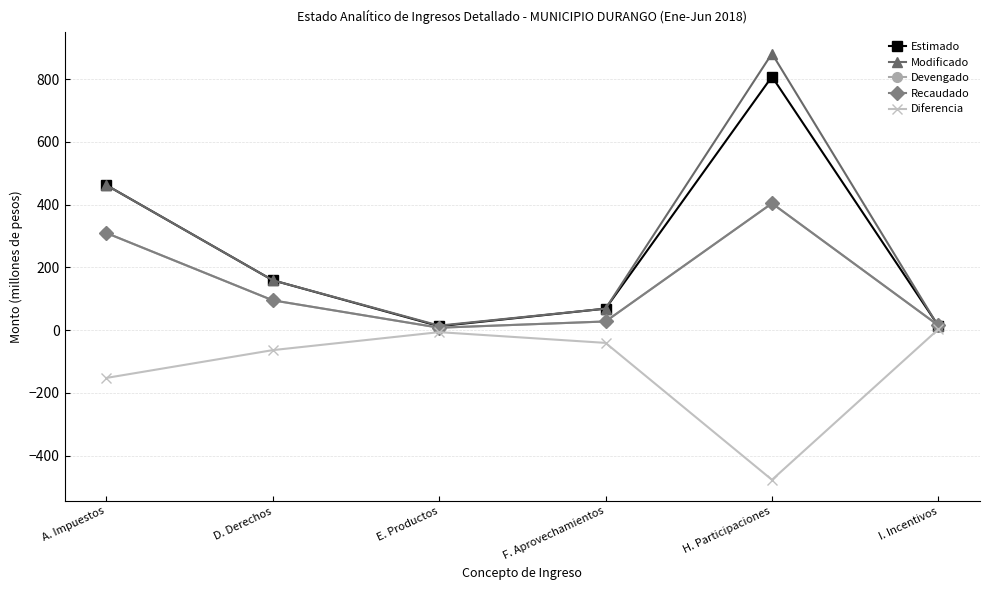

Where is the first local minimum for Estimado?

E. Productos